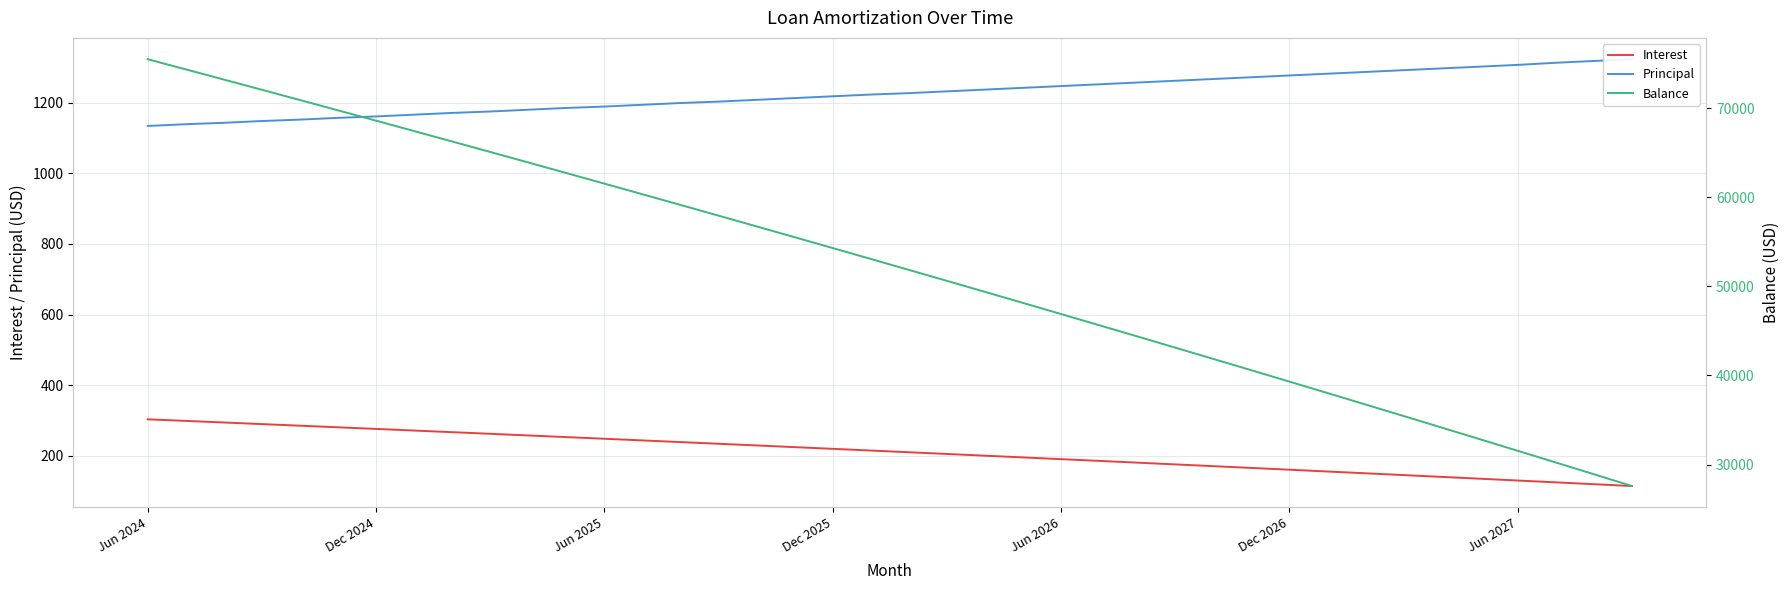

What is the sum of all Interest values?

8450.5